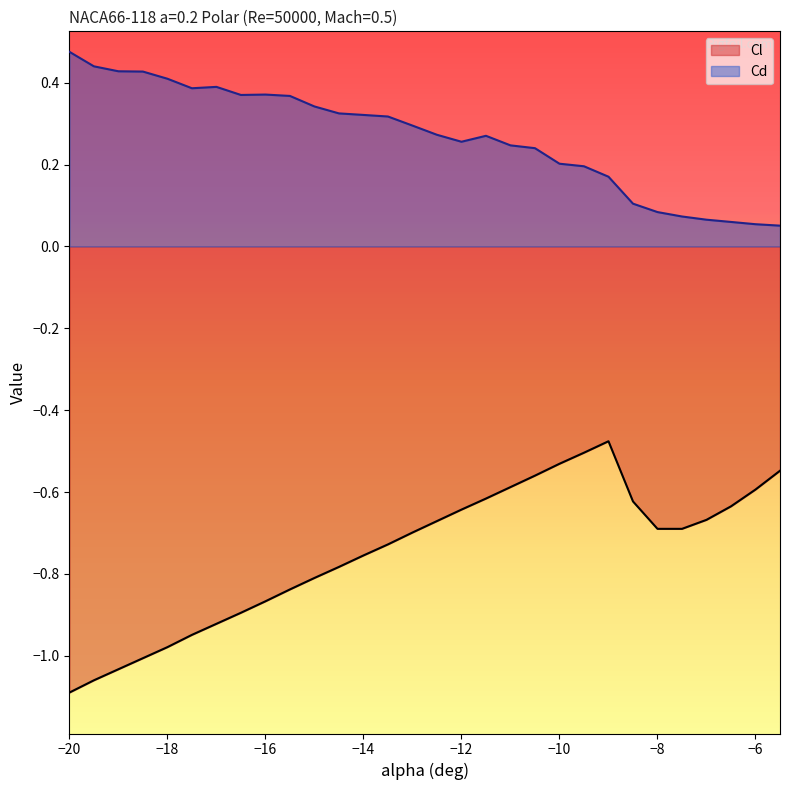

Does the chart display data point markers on the line(s)?

No